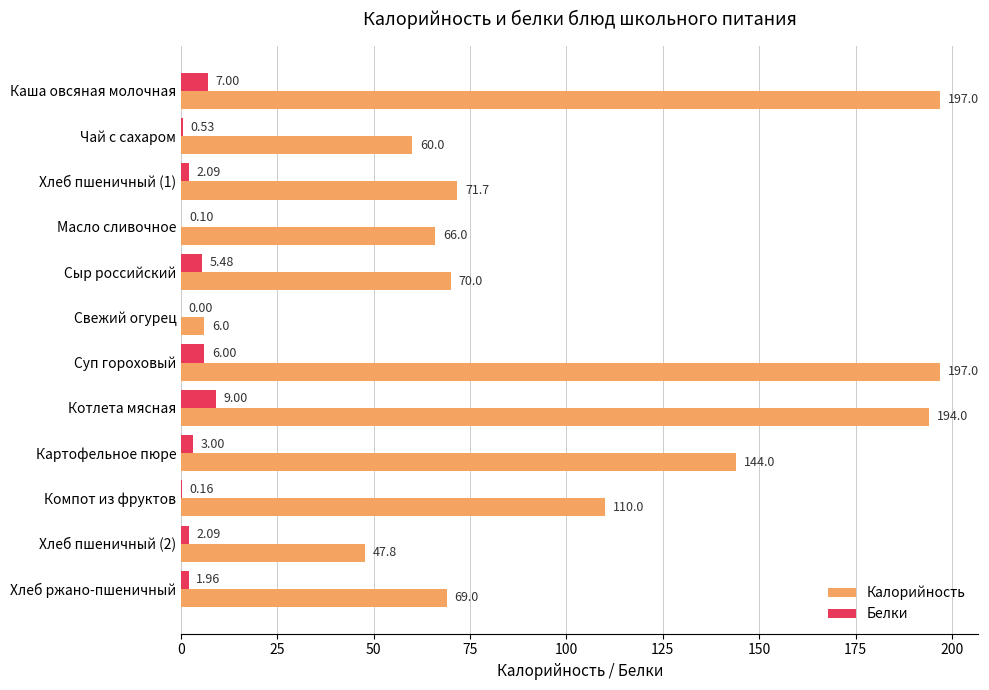

At which label is Калорийность closest to 101?

Компот из фруктов